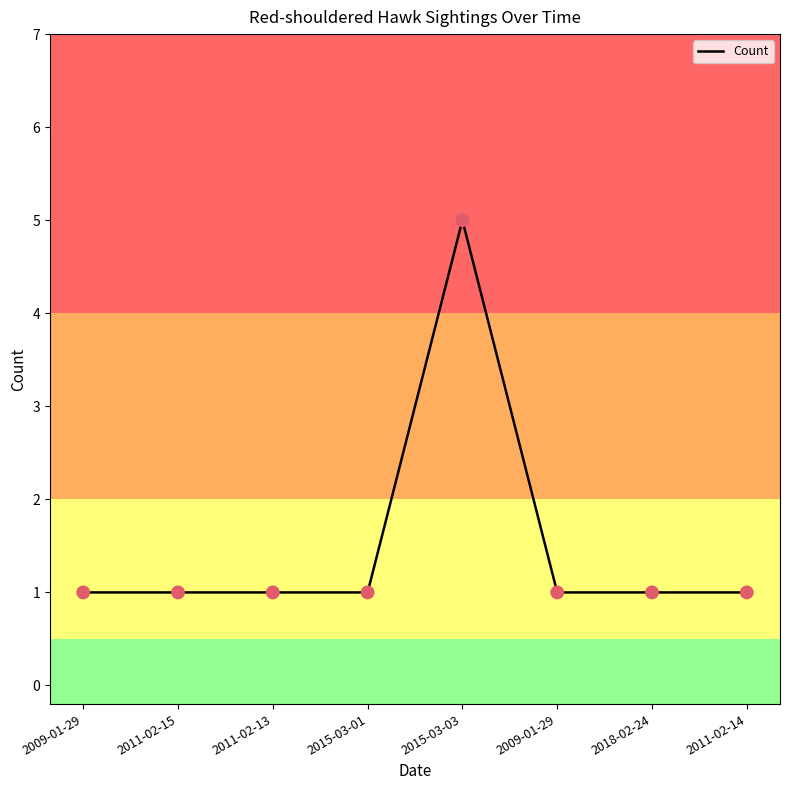

Does the chart have visible grid lines?

No